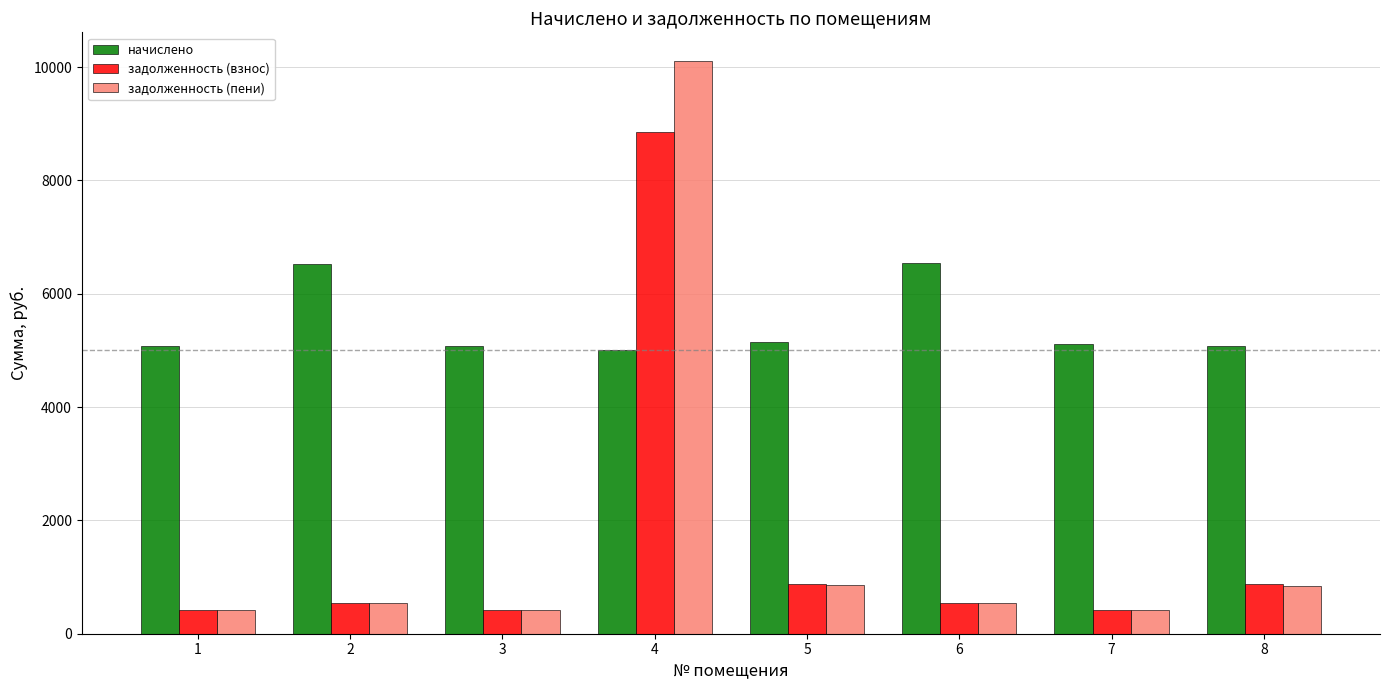

What is the difference between the maximum and minimum values in the задолженность (пени) series?

9685.9